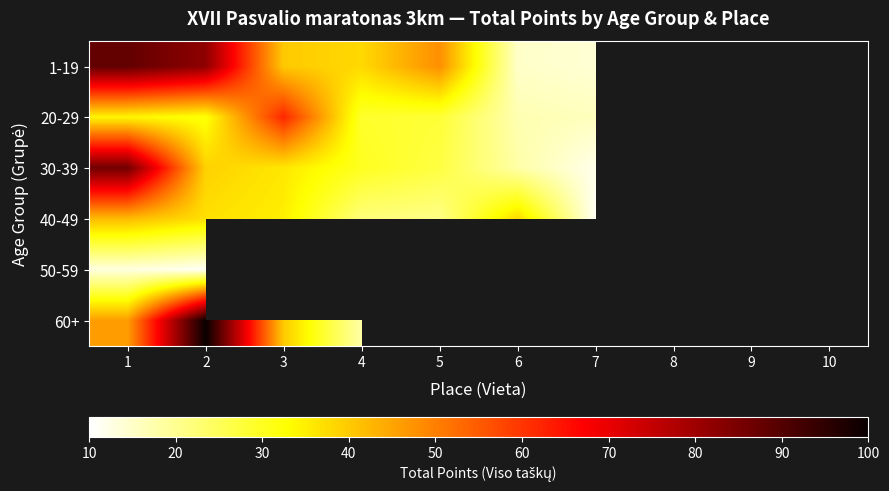

How many series are shown in this chart?

6